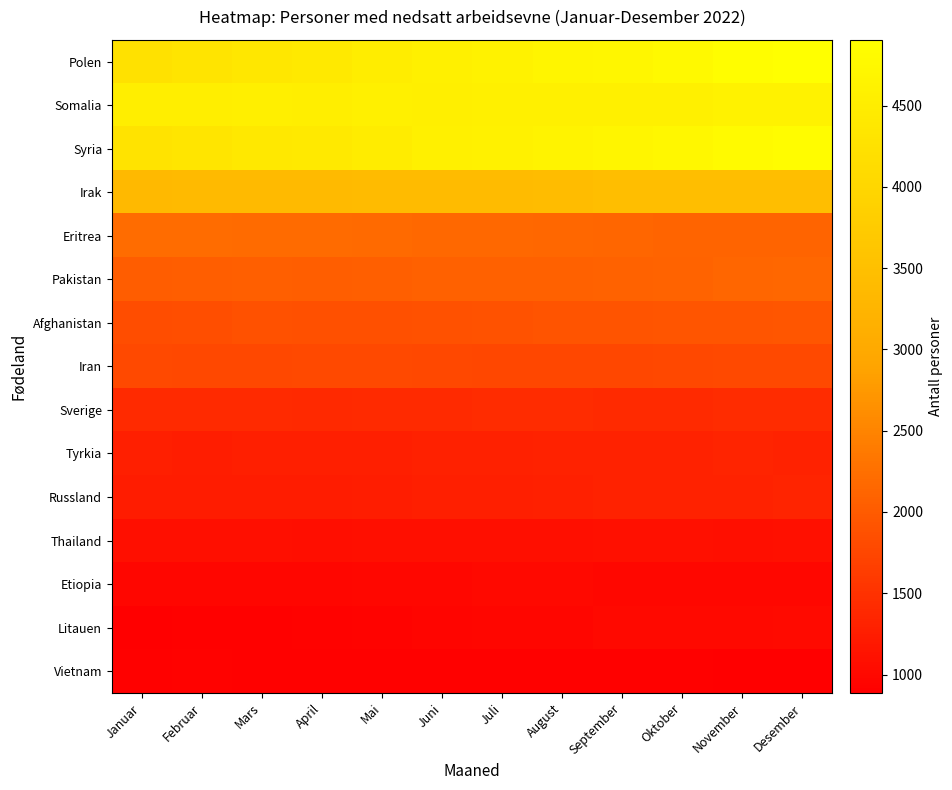

Reading right to left, list all the values displayed in this chart.

Polen: Desember=4904	November=4861	Oktober=4778	September=4703	August=4669	Juli=4615	Juni=4573	Mai=4505	April=4425	Mars=4382	Februar=4308	Januar=4239
Somalia: Desember=4618	November=4607	Oktober=4583	September=4569	August=4576	Juli=4578	Juni=4558	Mai=4571	April=4536	Mars=4551	Februar=4539	Januar=4540
Syria: Desember=4842	November=4800	Oktober=4732	September=4687	August=4642	Juli=4601	Juni=4562	Mai=4483	April=4418	Mars=4391	Februar=4330	Januar=4292
Irak: Desember=3471	November=3462	Oktober=3461	September=3446	August=3414	Juli=3406	Juni=3394	Mai=3392	April=3380	Mars=3372	Februar=3367	Januar=3357
Eritrea: Desember=2116	November=2119	Oktober=2116	September=2141	August=2148	Juli=2160	Juni=2173	Mai=2175	April=2195	Mars=2194	Februar=2214	Januar=2206
Pakistan: Desember=2148	November=2138	Oktober=2107	September=2094	August=2073	Juli=2073	Juni=2064	Mai=2054	April=2043	Mars=2049	Februar=2033	Januar=2026
Afghanistan: Desember=1949	November=1938	Oktober=1935	September=1911	August=1911	Juli=1893	Juni=1886	Mai=1872	April=1871	Mars=1886	Februar=1852	Januar=1839
Iran: Desember=1795	November=1790	Oktober=1771	September=1756	August=1762	Juli=1765	Juni=1766	Mai=1782	April=1785	Mars=1780	Februar=1776	Januar=1790
Sverige: Desember=1430	November=1426	Oktober=1416	September=1418	August=1421	Juli=1422	Juni=1416	Mai=1414	April=1404	Mars=1409	Februar=1420	Januar=1409
Tyrkia: Desember=1324	November=1333	Oktober=1322	September=1322	August=1314	Juli=1305	Juni=1296	Mai=1272	April=1271	Mars=1273	Februar=1261	Januar=1267
Russland: Desember=1327	November=1322	Oktober=1318	September=1313	August=1288	Juli=1274	Juni=1267	Mai=1258	April=1237	Mars=1238	Februar=1245	Januar=1240
Thailand: Desember=1101	November=1089	Oktober=1091	September=1093	August=1090	Juli=1086	Juni=1082	Mai=1084	April=1075	Mars=1079	Februar=1083	Januar=1079
Etiopia: Desember=992	November=995	Oktober=995	September=986	August=999	Juli=1008	Juni=990	Mai=985	April=979	Mars=977	Februar=977	Januar=970
Litauen: Desember=1027	November=1005	Oktober=1011	September=1001	August=979	Juli=976	Juni=961	Mai=949	April=928	Mars=915	Februar=907	Januar=887
Vietnam: Desember=888	November=889	Oktober=905	September=911	August=911	Juli=909	Juni=906	Mai=911	April=911	Mars=916	Februar=921	Januar=911